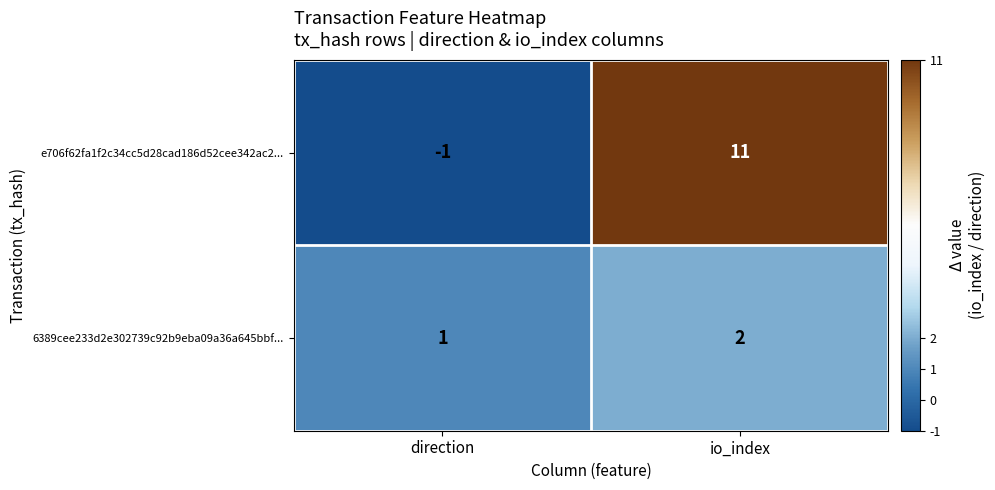

How many categories are shown in the chart?

2